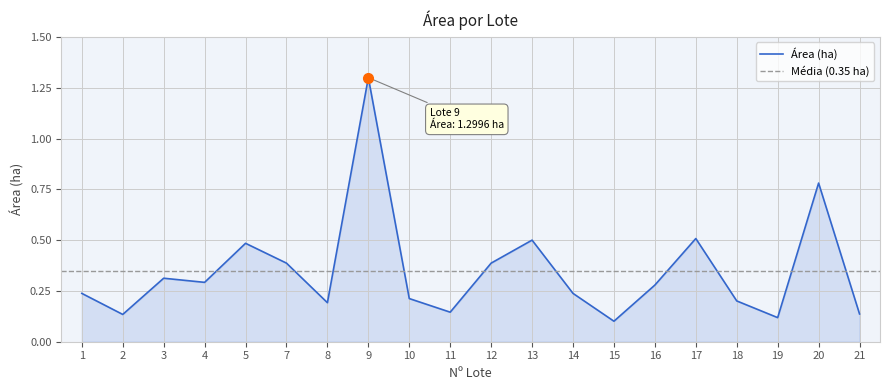

What is the greatest value displayed?

1.3